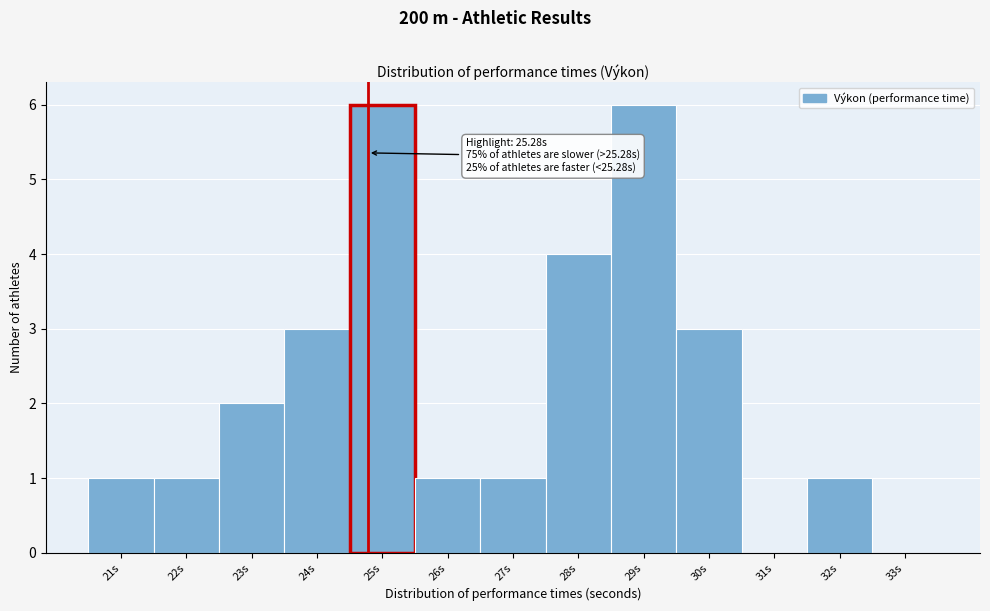

Reading left to right, what are all the values shown in this chart?

21s=1	22s=1	23s=2	24s=3	25s=6	26s=1	27s=1	28s=4	29s=6	30s=3	31s=0	32s=1	33s=0